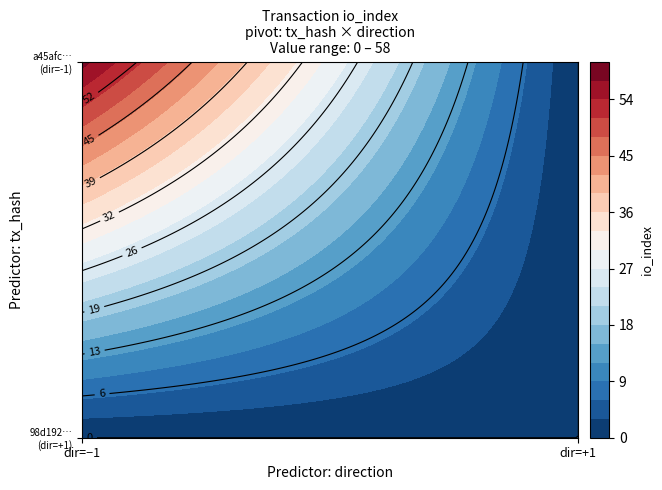

Count the 98d19262d45eecbe859a70057e2c65e8d9157f5 values in the range 0 to 1.

2